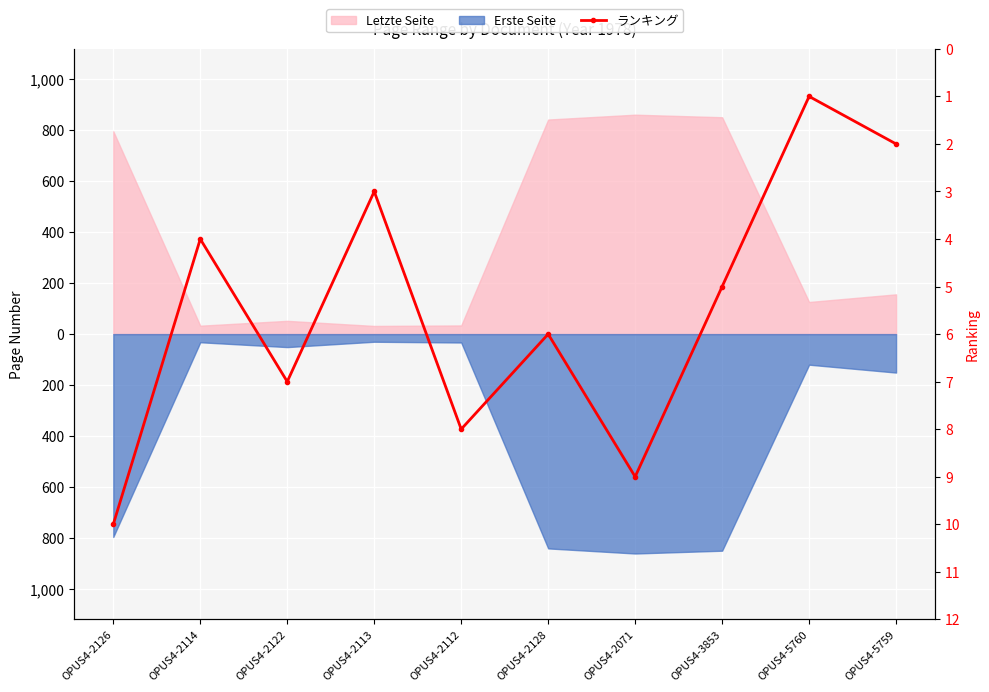

Which category has the highest value across all series?

OPUS4-2126